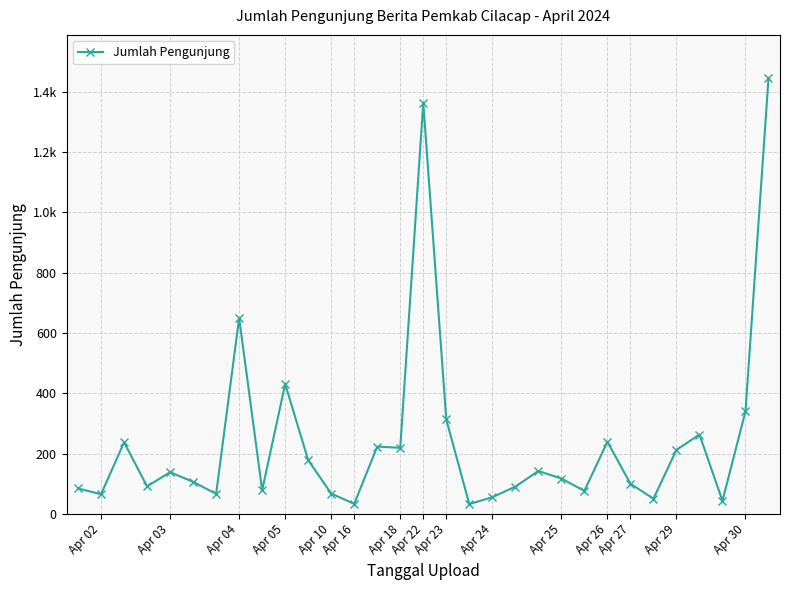

What is the smallest value displayed?

32